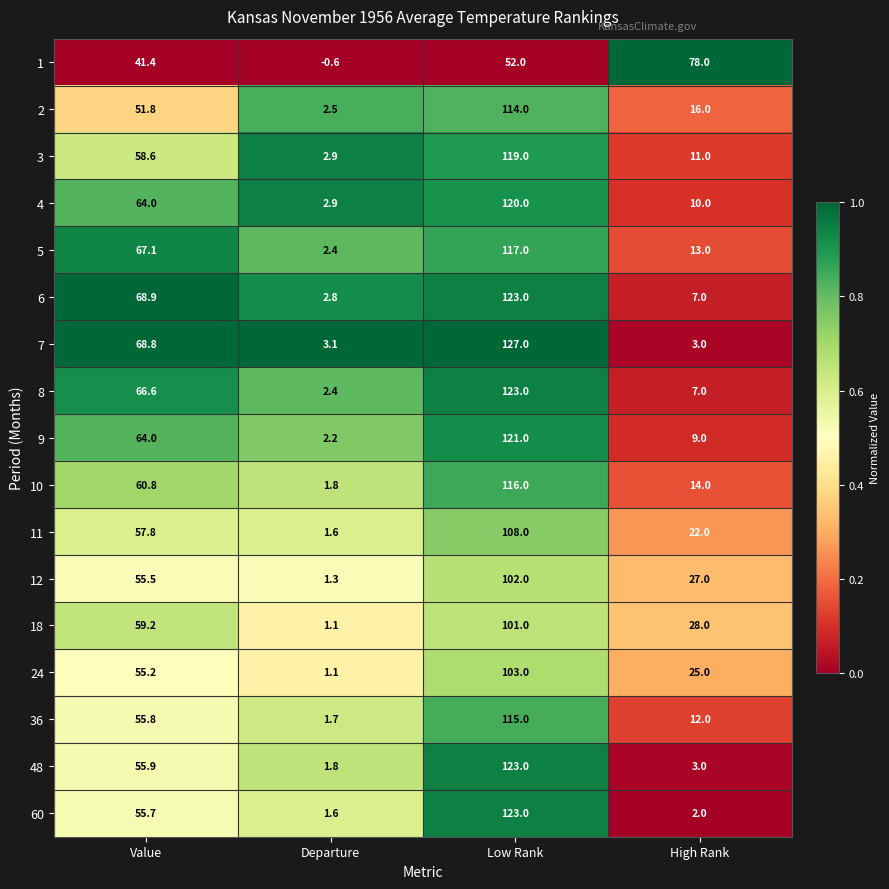

Is it true that 3 equals 58.6 at Value?

True